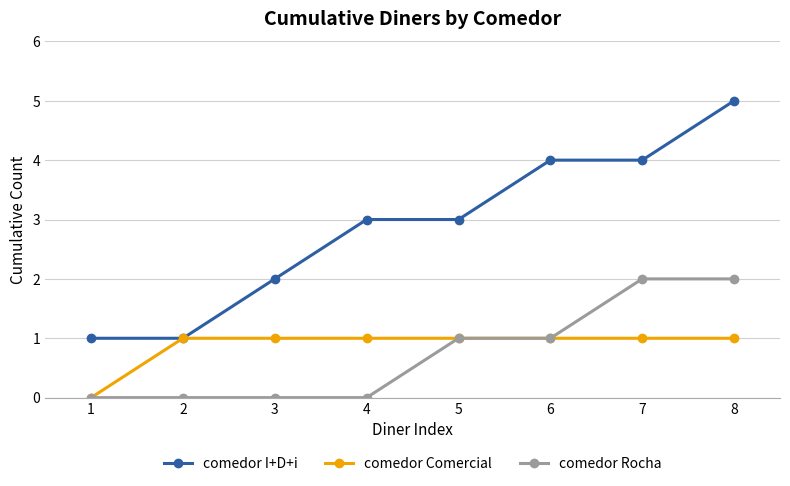

The value of comedor I+D+i at 2 is 0. True or false?

False